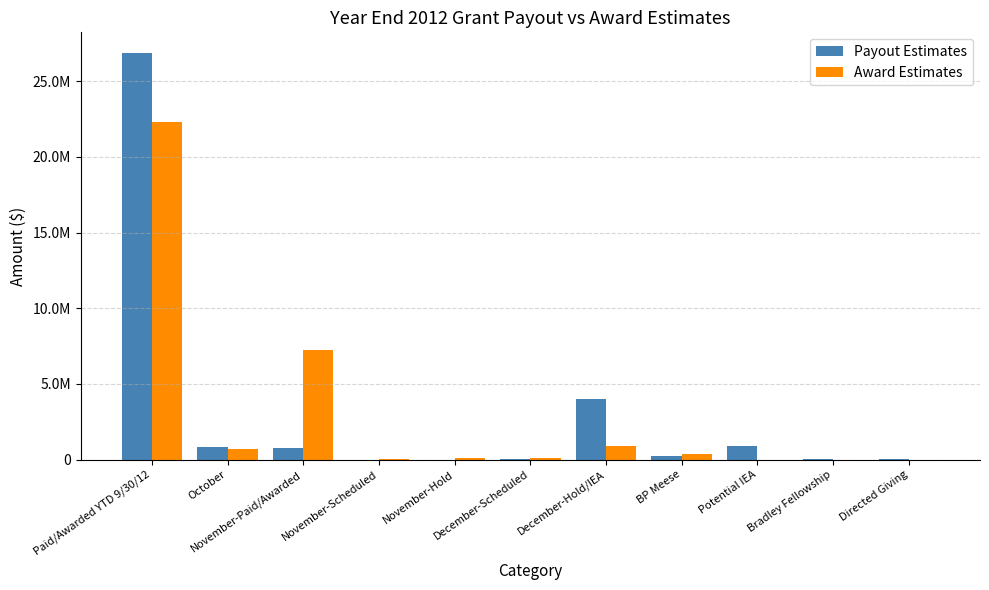

What is the sum of the Payout Estimates values at November-Scheduled and BP Meese?

250000